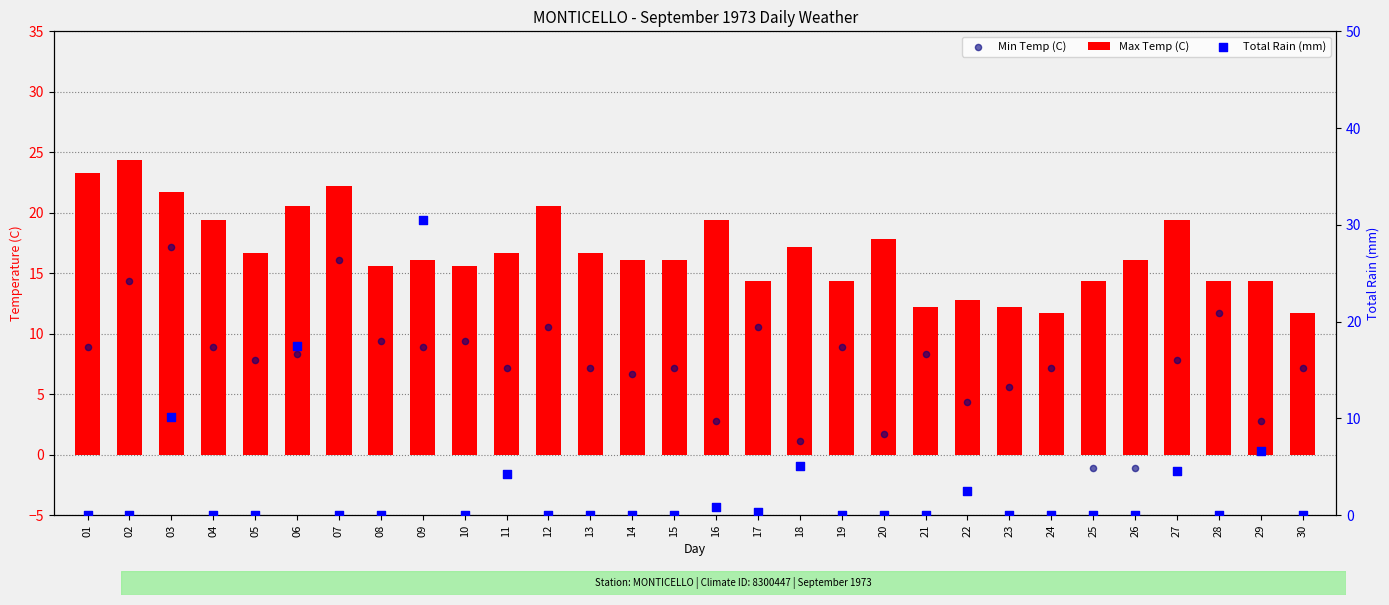

Which series has the largest total across all categories?

Max Temp (C)